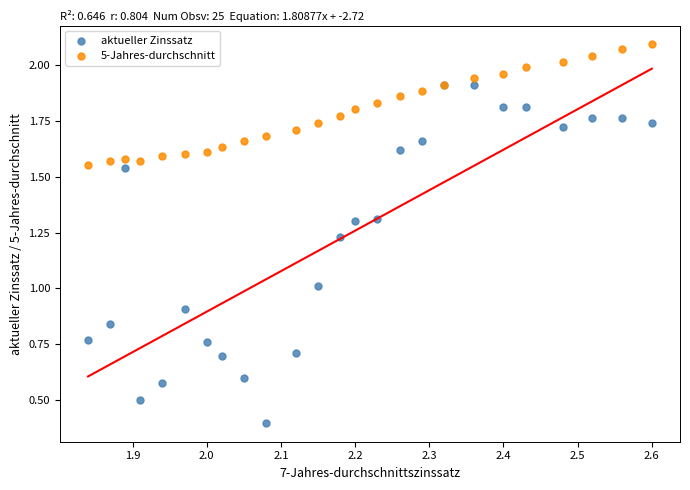

Which series has the largest Y range (max minus min)?

aktueller Zinssatz